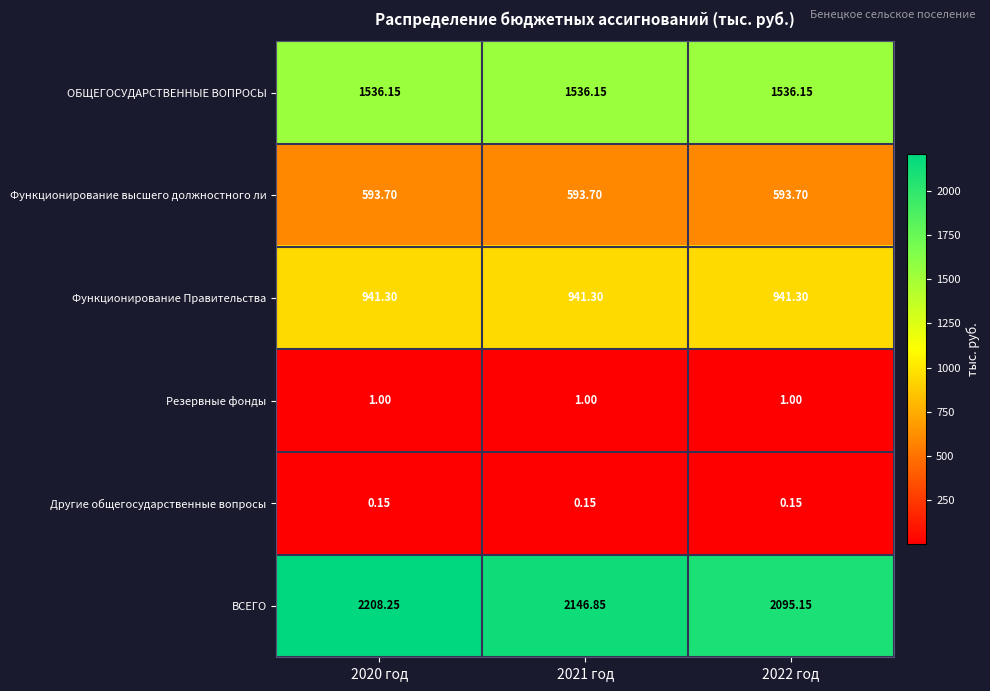

What is the spread (max minus min) of values at 2022 год?

2095.0